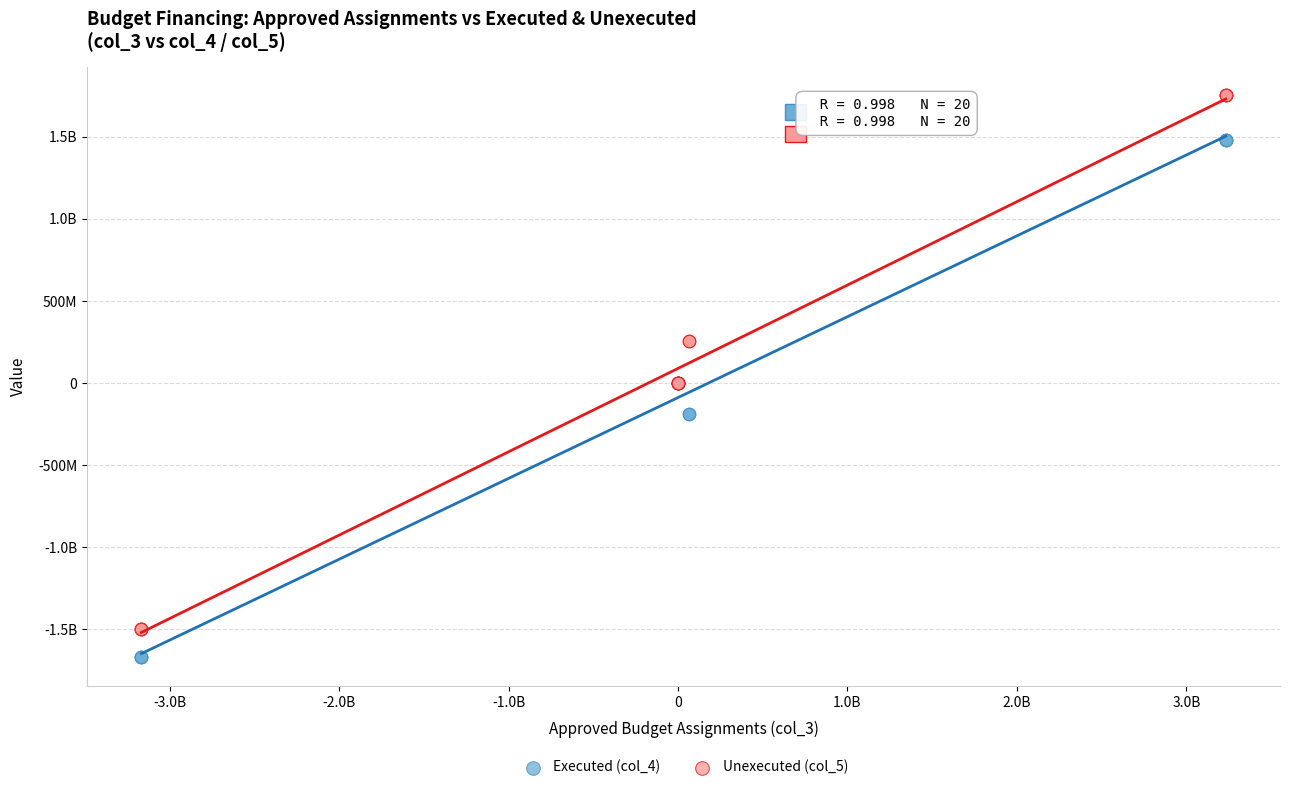

What are all the series names shown in the legend?

Executed (col_4), Unexecuted (col_5)